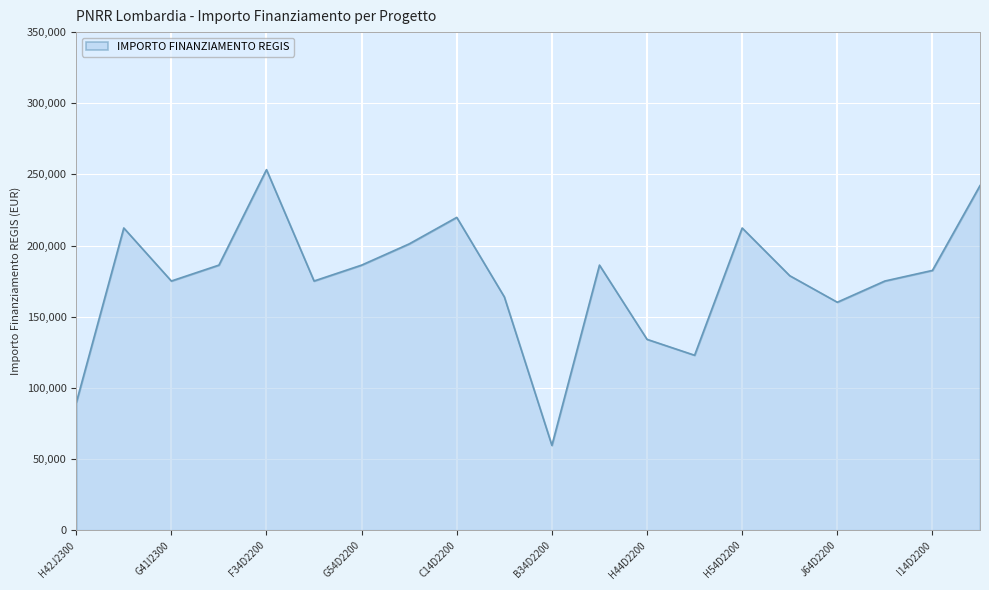

What is the difference between the maximum and minimum values?

193742.4